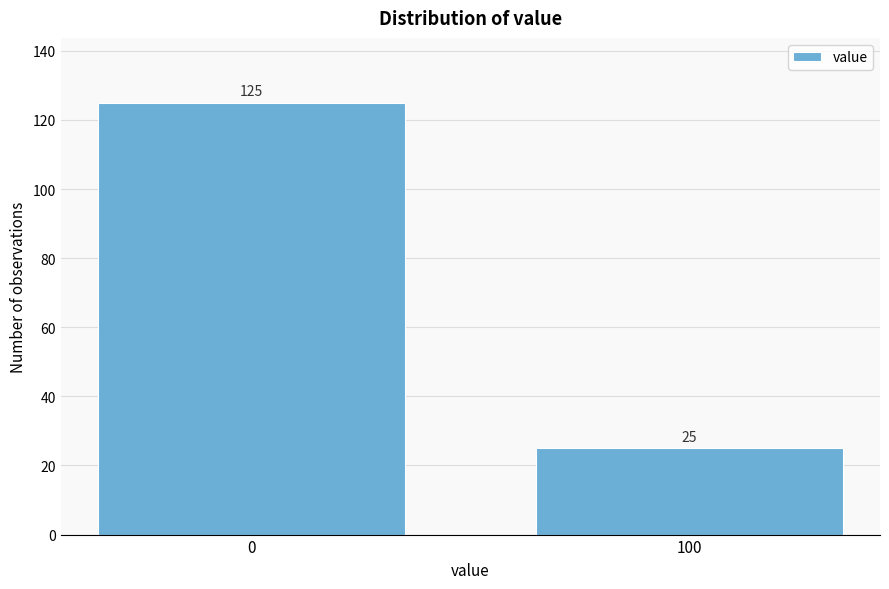

Reading right to left, extract all data points from this chart.

100=25	0=125